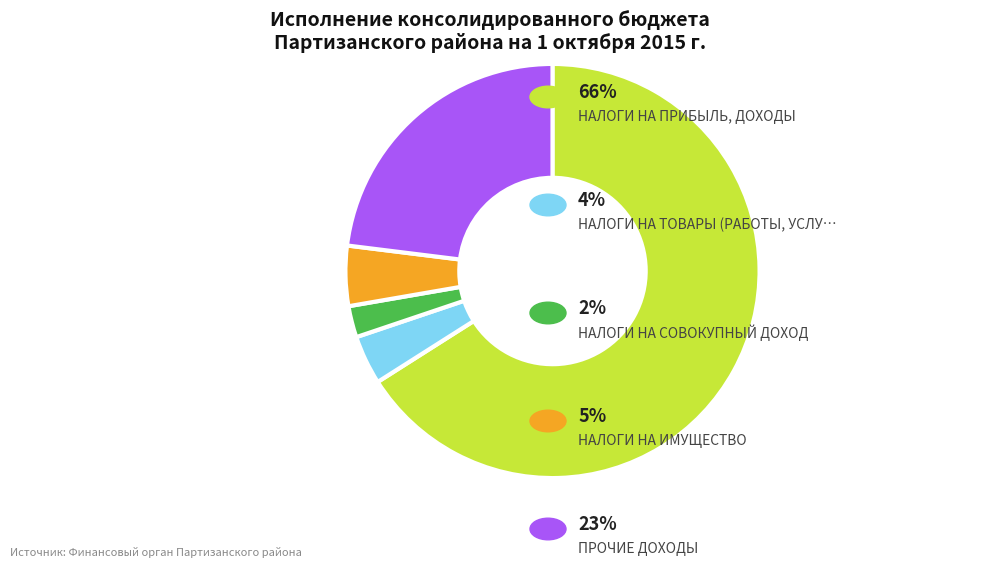

Is there any slice that represents more than half of the pie?

Yes